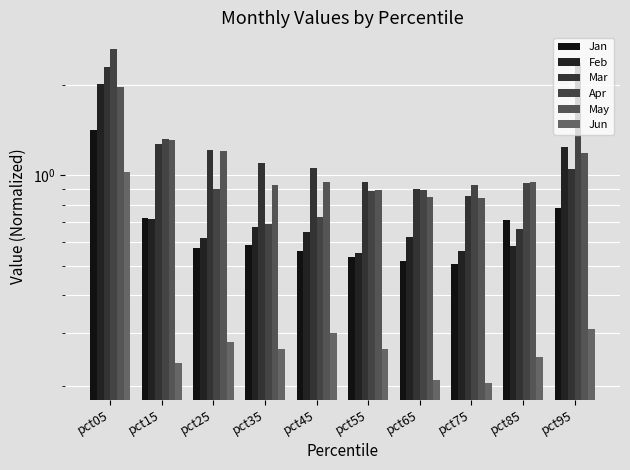

Is it true that Apr equals 0.9 at pct55?

True